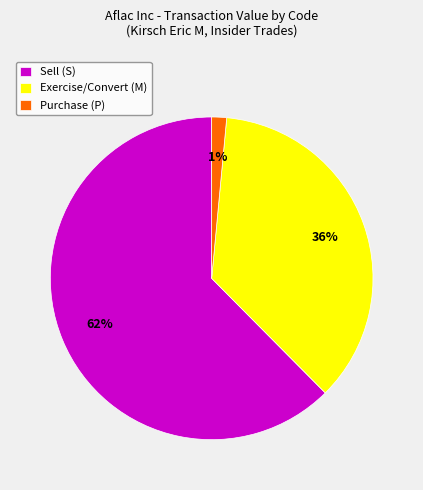

Rank the categories by value from lowest to highest.

Purchase (P), Exercise/Convert (M), Sell (S)